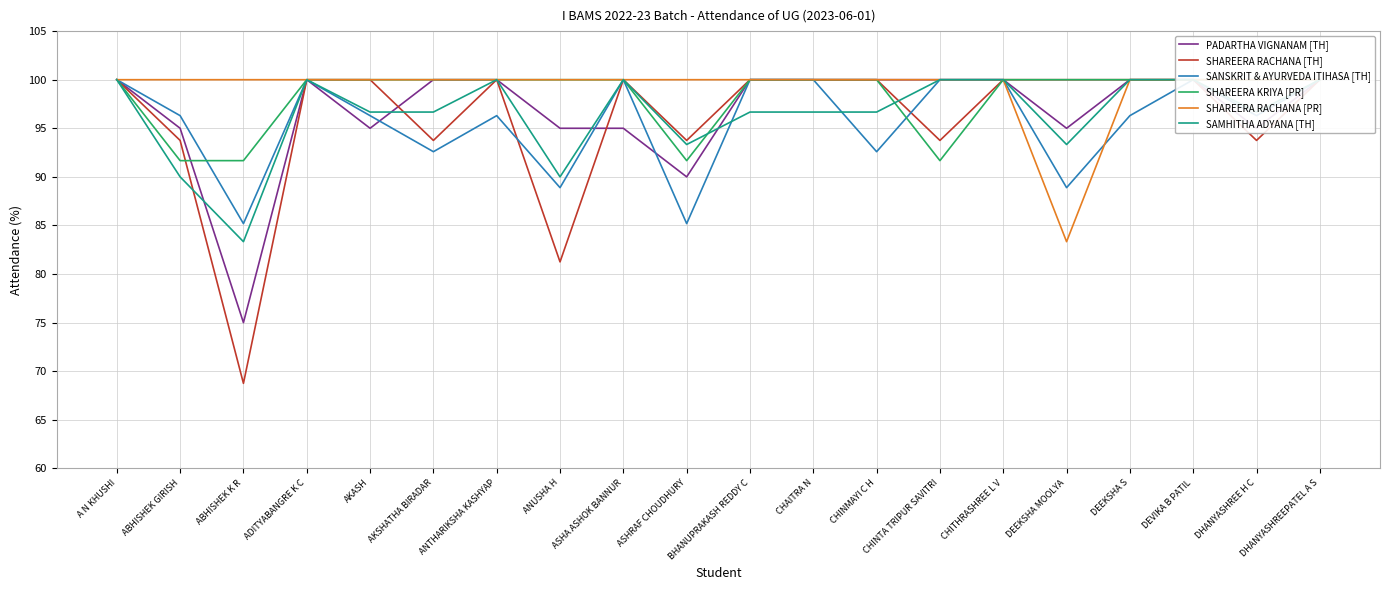

What position from the right is BHANUPRAKASH REDDY C?

10